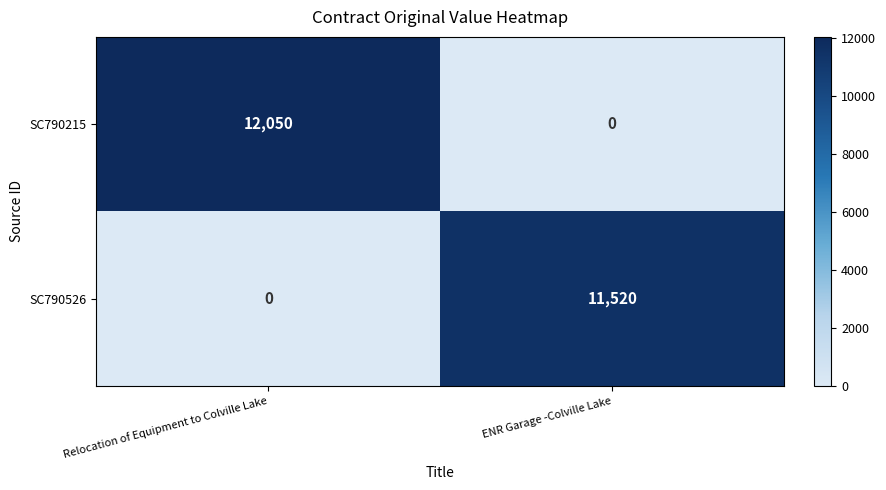

Which category has the lowest value in the SC790215 series?

ENR Garage -Colville Lake